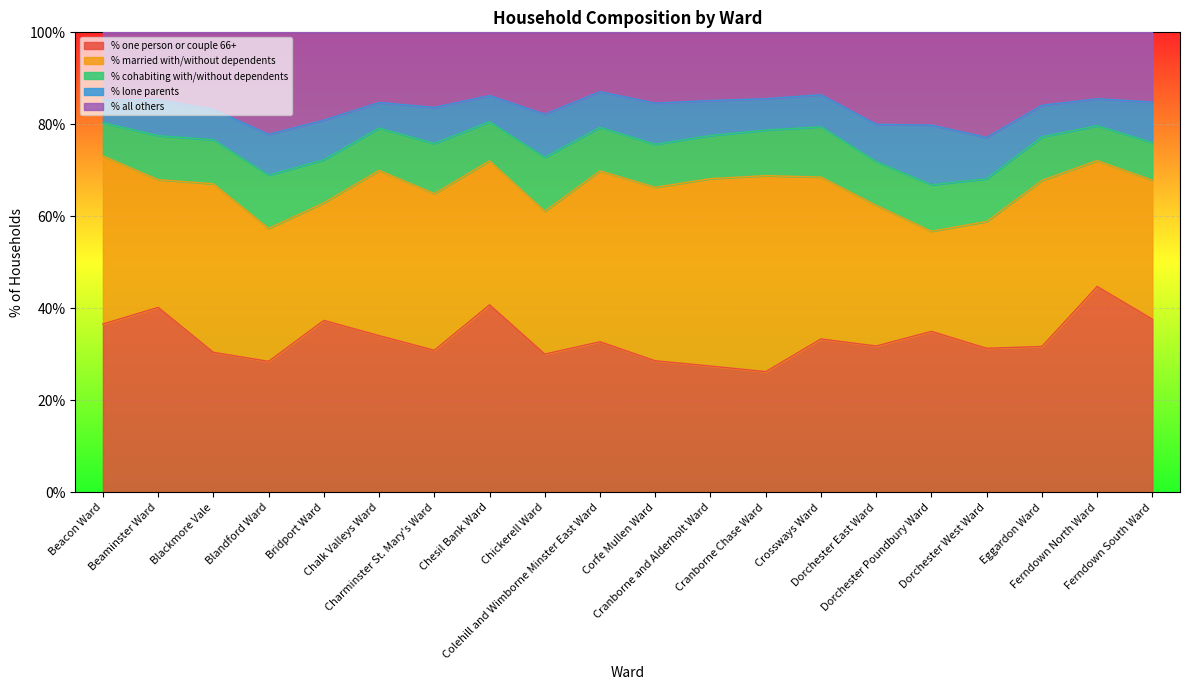

How many distinct data groups are displayed?

5